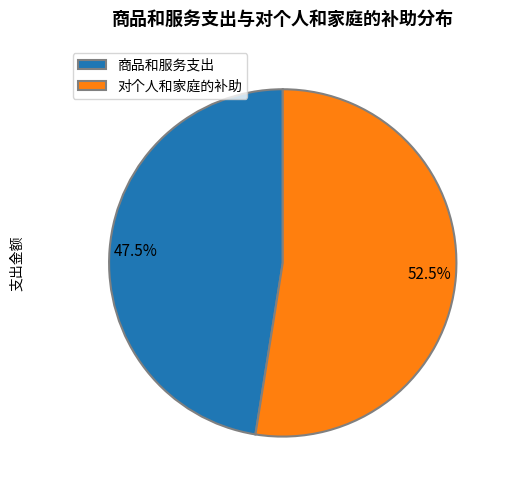

Is it true that 对个人和家庭的补助 is 45% of the pie?

False